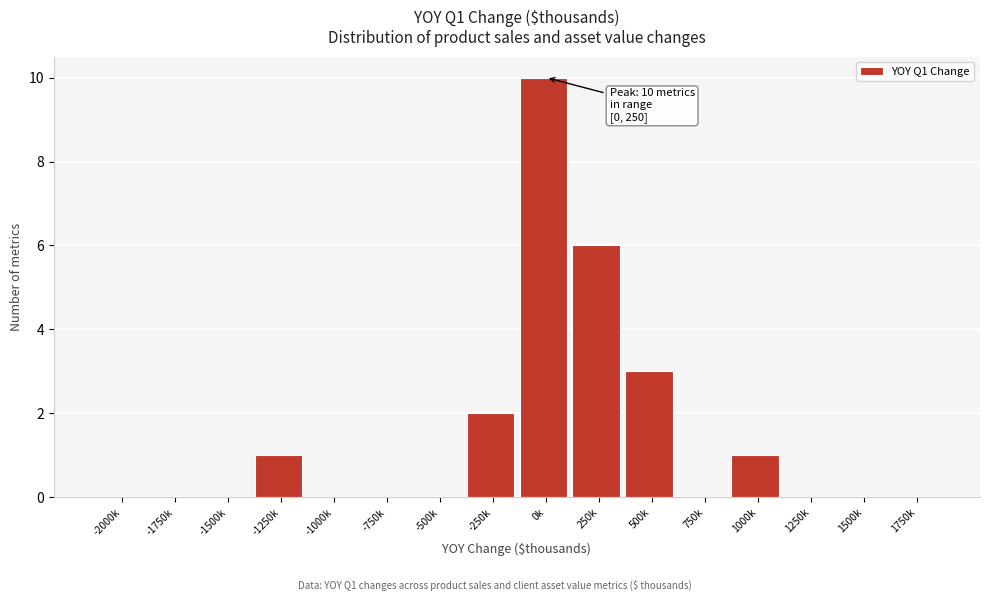

Reading left to right, list all the values displayed in this chart.

-2000k=0	-1750k=0	-1500k=0	-1250k=1	-1000k=0	-750k=0	-500k=0	-250k=2	0k=10	250k=6	500k=3	750k=0	1000k=1	1250k=0	1500k=0	1750k=0